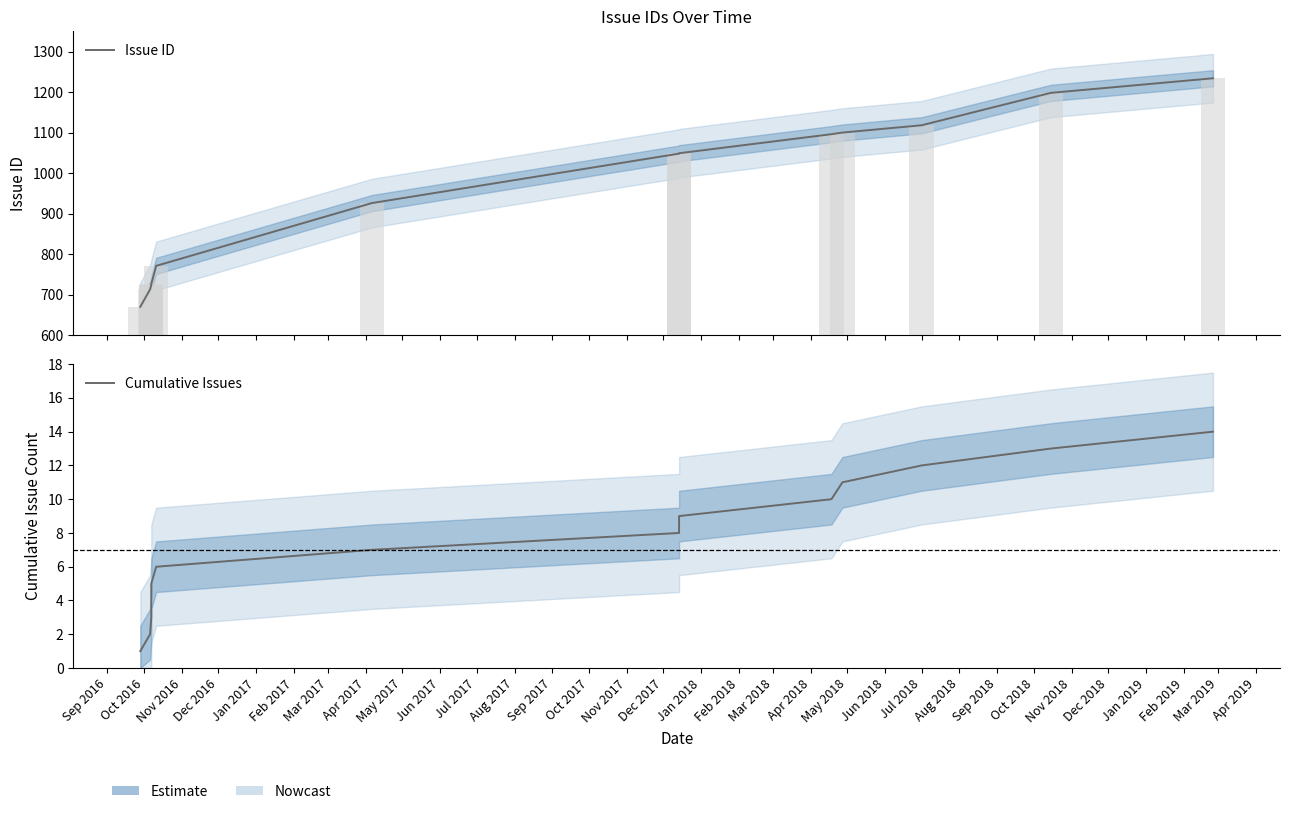

What position from the left is Jan 2017?

5